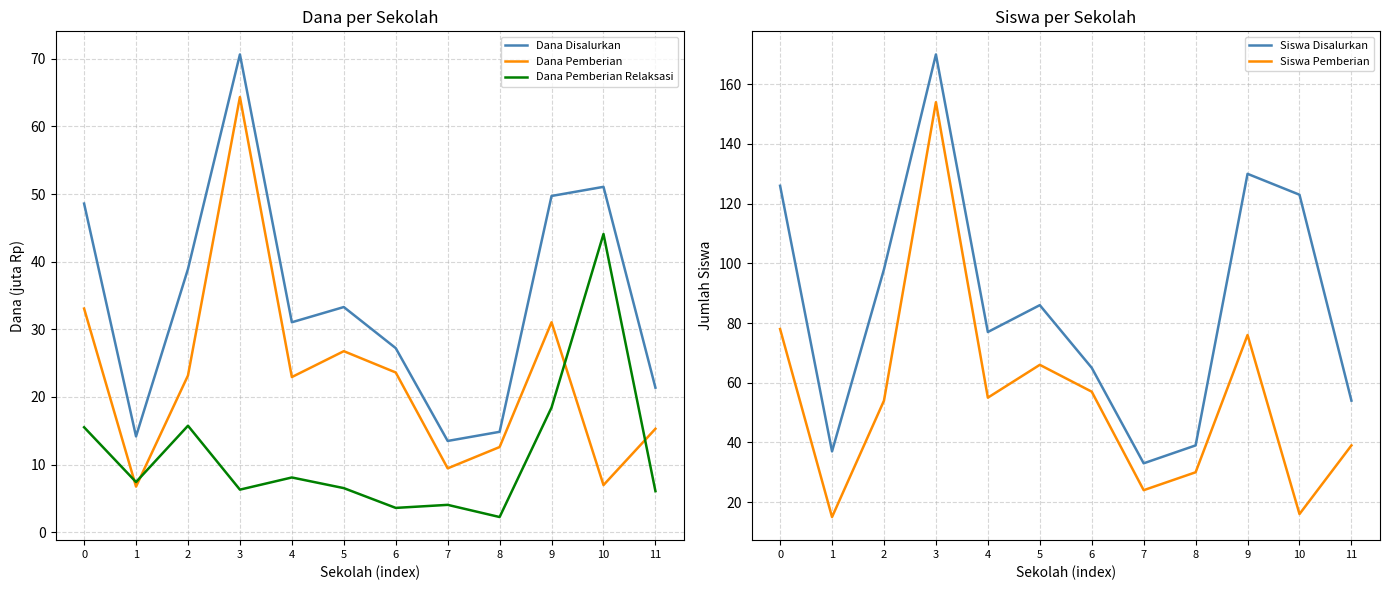

How many data points in Siswa Pemberian are above 55?

5